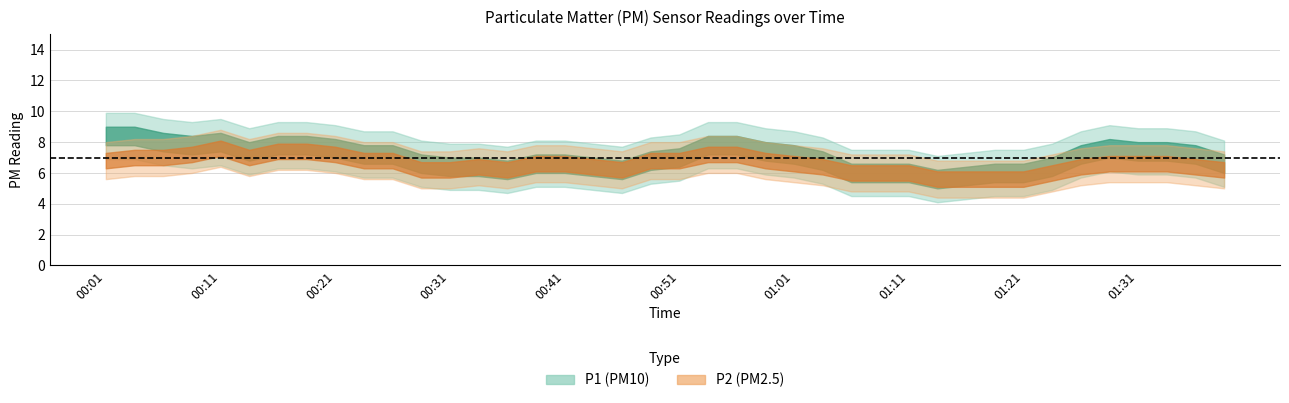

Which series has the largest range (max minus min)?

P1